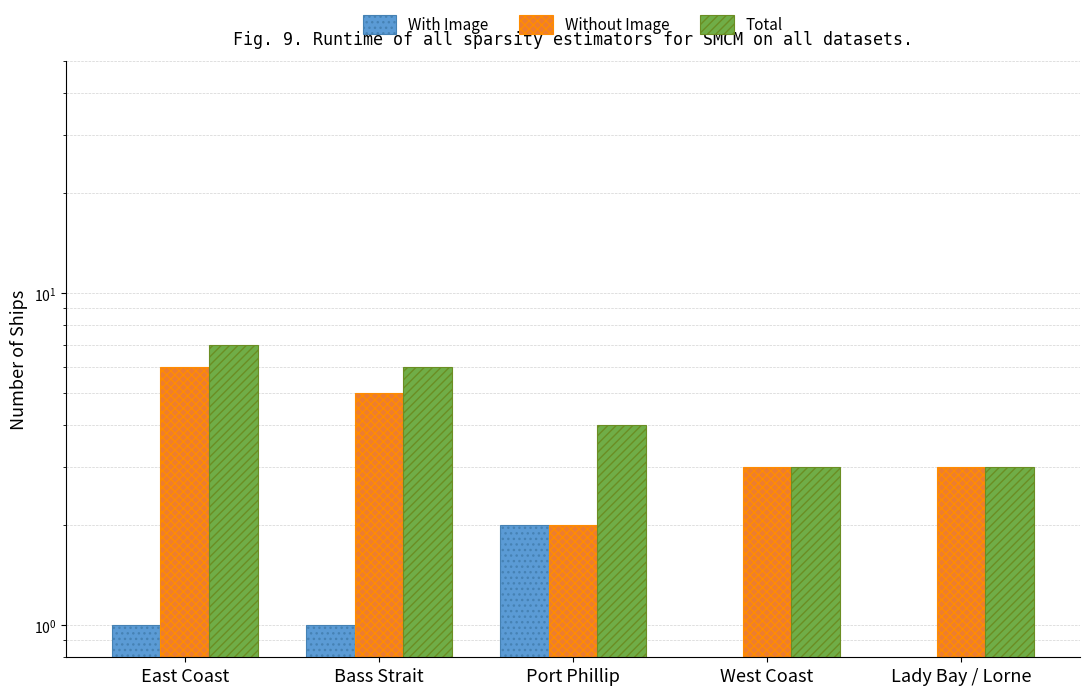

What is the difference between the second highest and minimum values in the Without Image series?

3